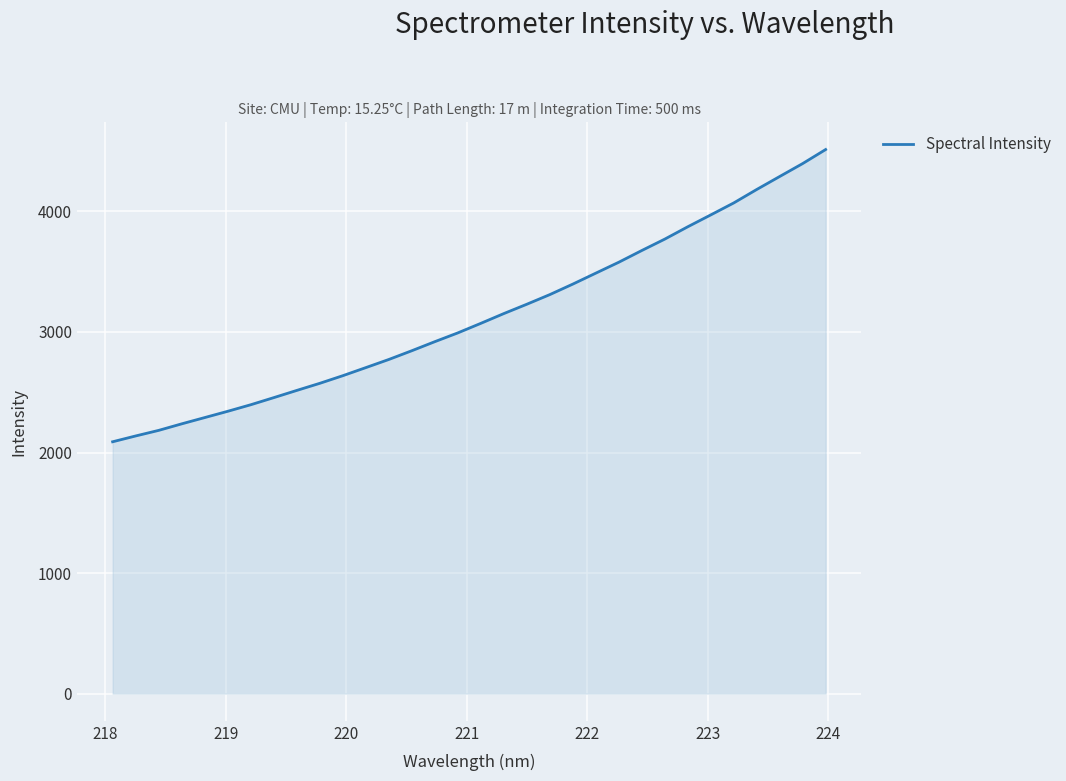

What is the greatest value displayed?

4513.7